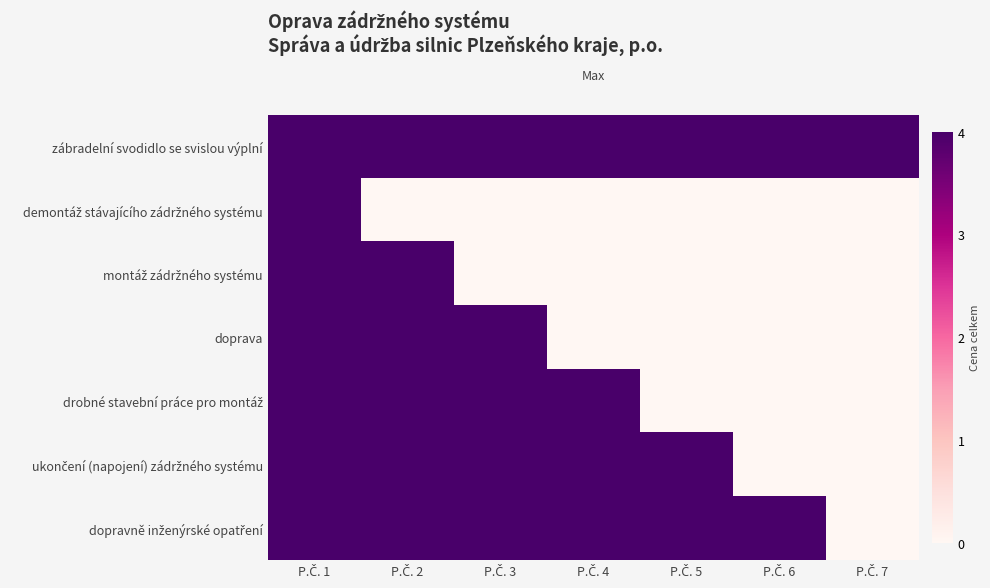

List the series in order of their peak value, lowest first.

zábradelní svodidlo se svislou výplní, demontáž stávajícího zádržného systému, montáž zádržného systému, doprava, drobné stavební práce pro montáž, ukončení (napojení) zádržného systému, dopravně inženýrské opatření